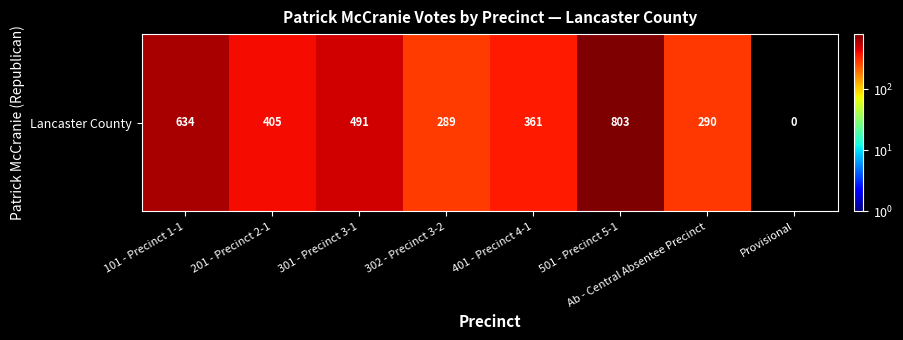

Approximately how many times larger is the value at 302 - Precinct 3-2 compared to 301 - Precinct 3-1?

0.6